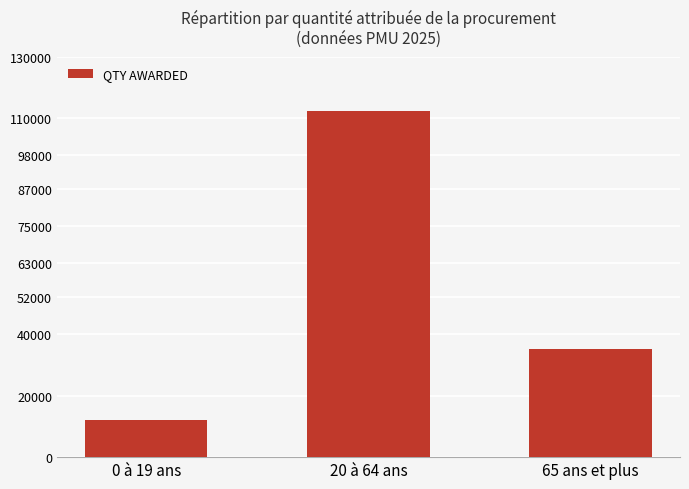

What is the label of the 1st bar from the right?

65 ans et plus